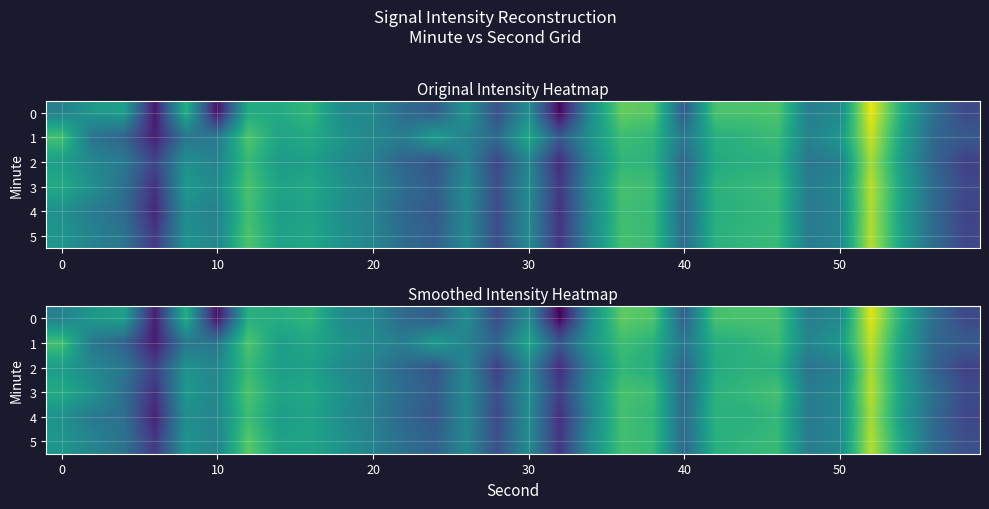

How many data points in row_3 are less than -119?

16